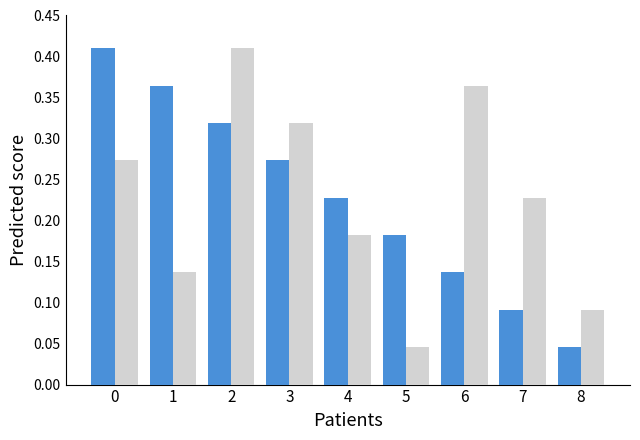

What is the total value across all series at 2?

0.7